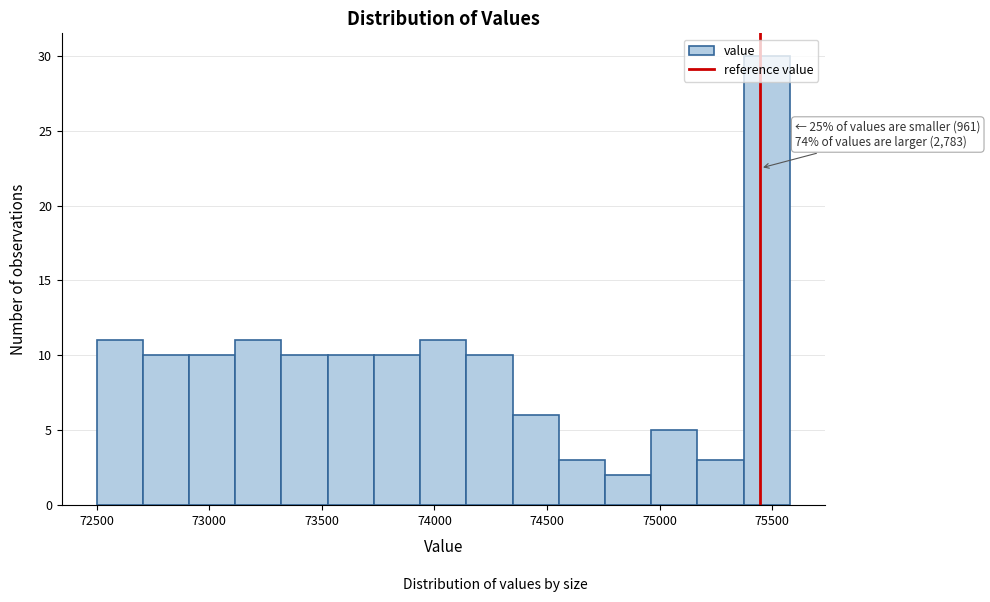

Which range on the x-axis has the tallest bar?

75350 to 75600